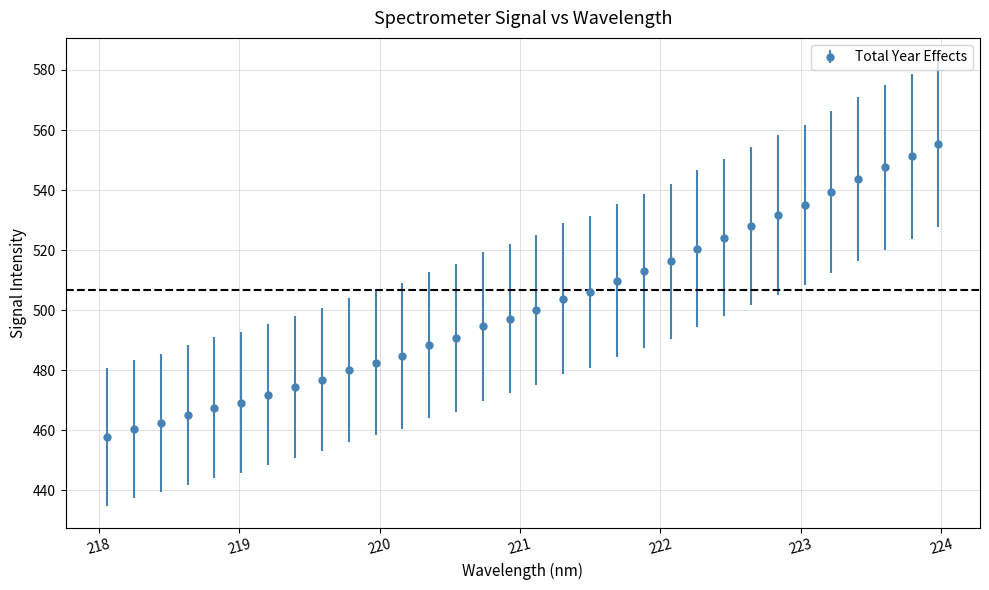

What is the difference between the second highest and minimum values?

93.5